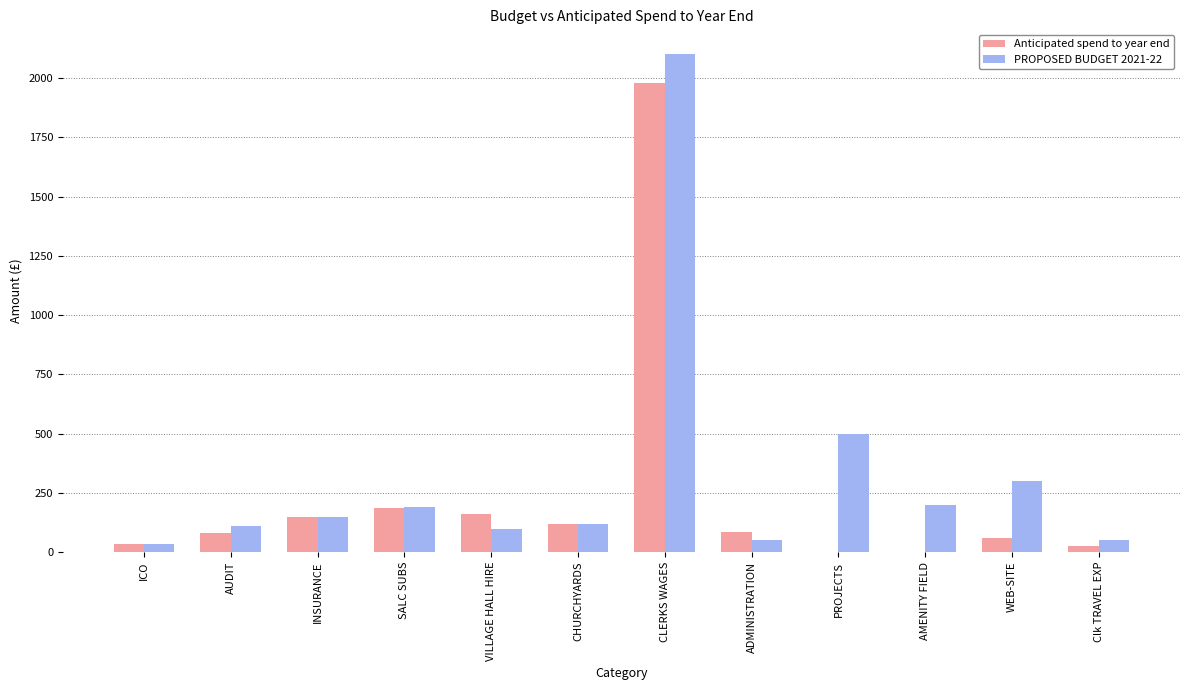

Which category has the highest value across all series?

CLERKS WAGES